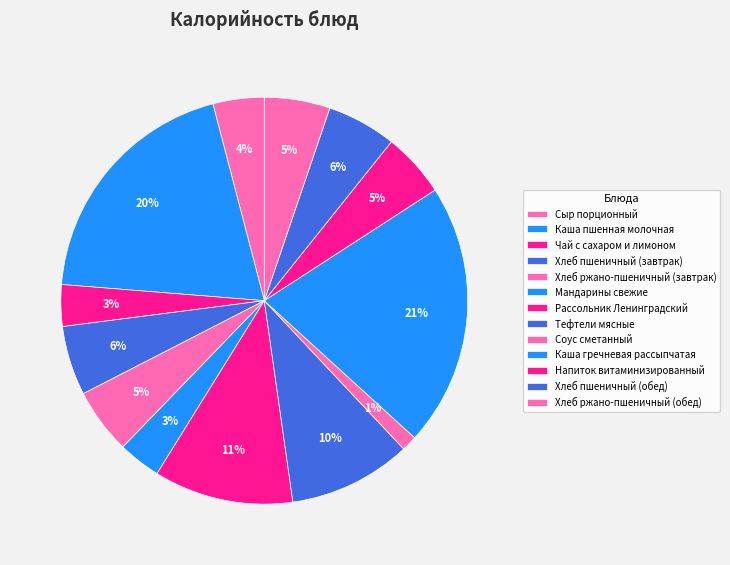

To the nearest percent, what is the average slice percentage?

8%